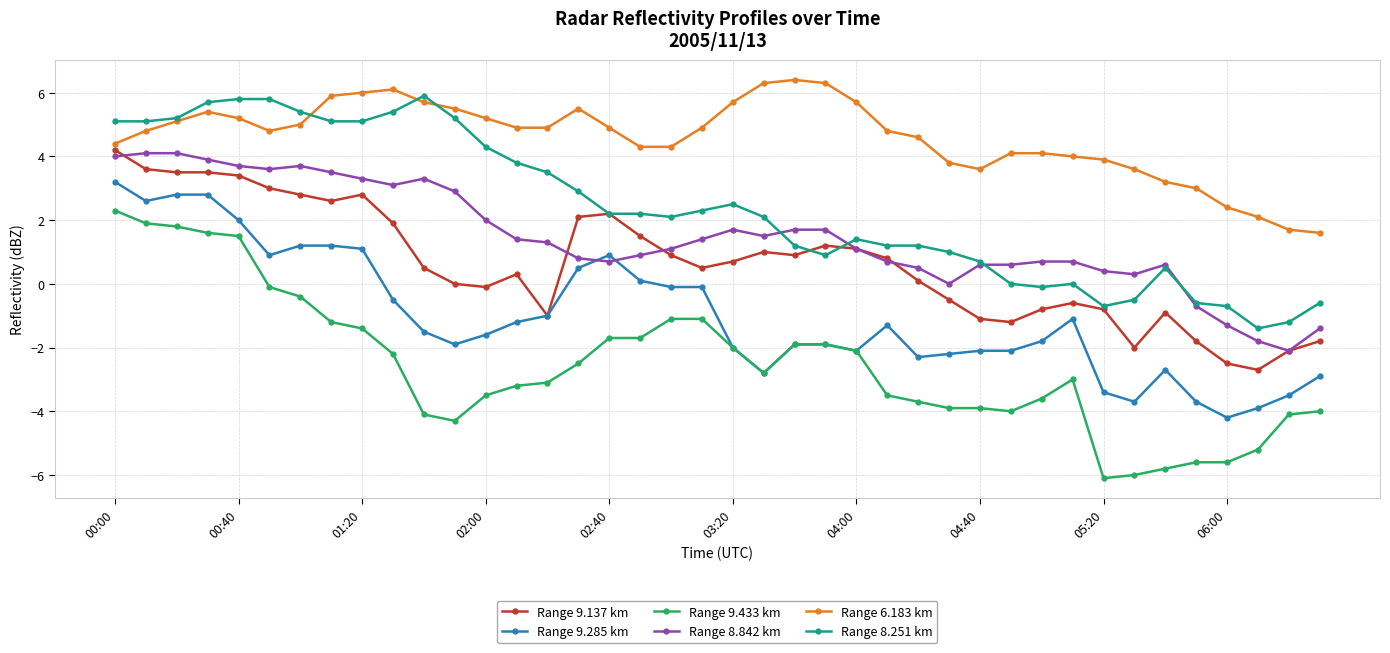

What is the maximum value shown in the chart?

6.4